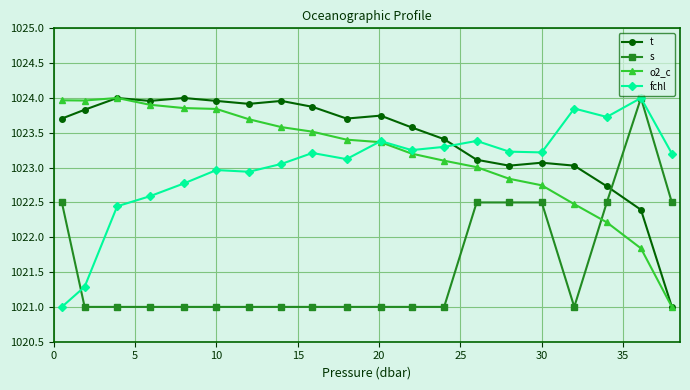

After their last crossing, which series has the higher values: o2_c or fchl?

fchl